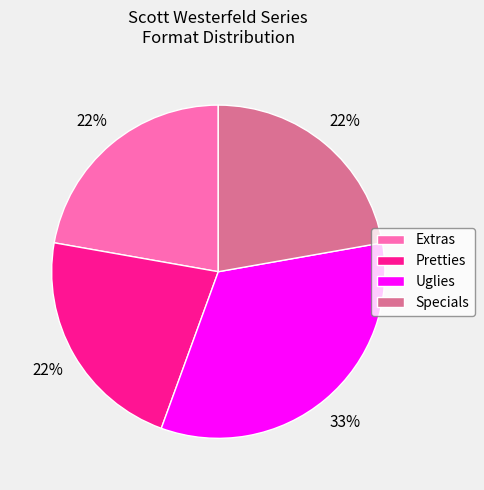

Do Extras and Pretties together represent more than half of the pie?

No